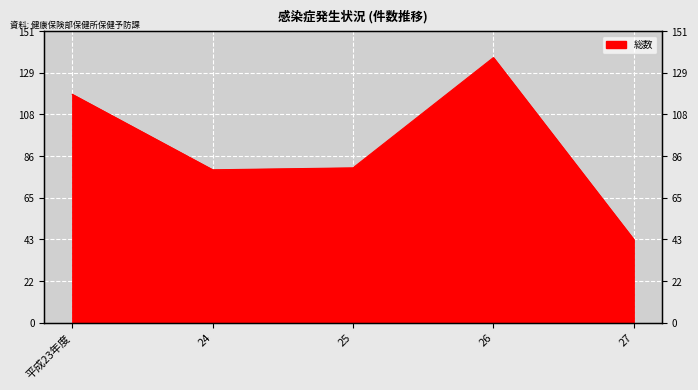

The chart shows a value of 43 at 24. True or false?

False